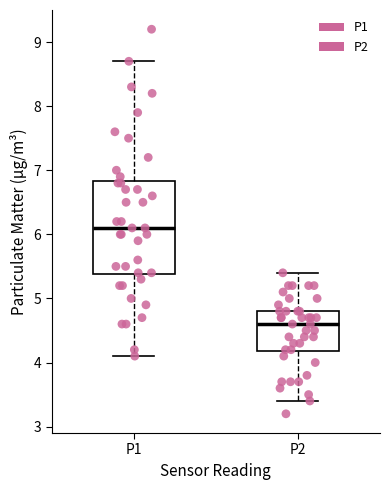

Which box has the lowest median line?

P2